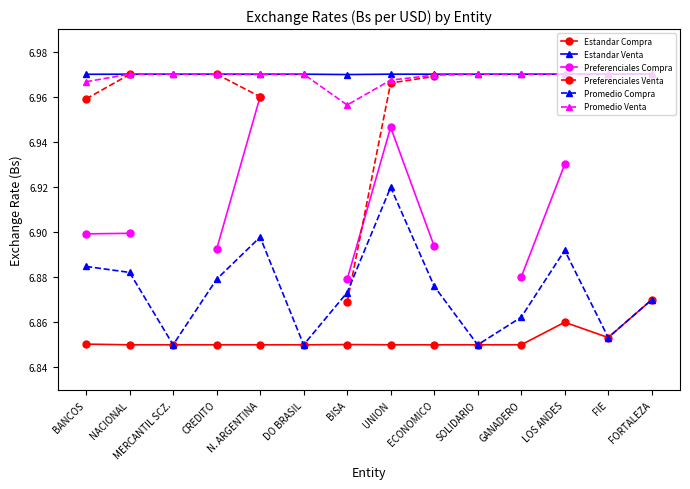

Which category has the lowest value in the Promedio Venta series?

BISA